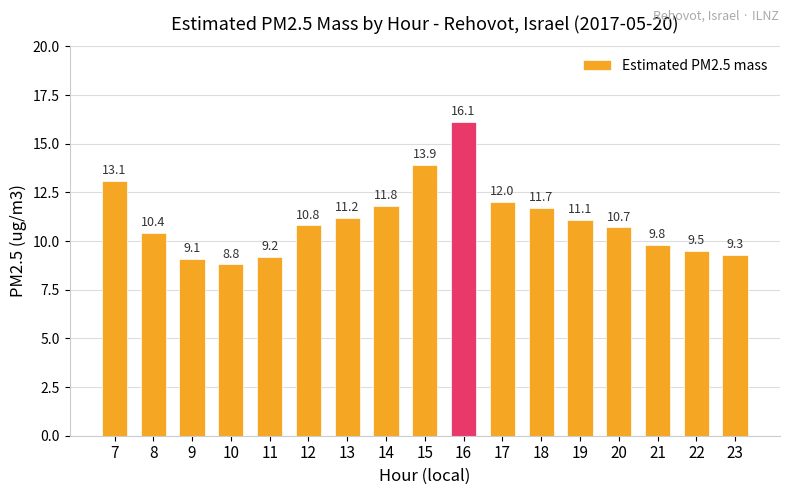

Does the chart contain stacked bars?

No